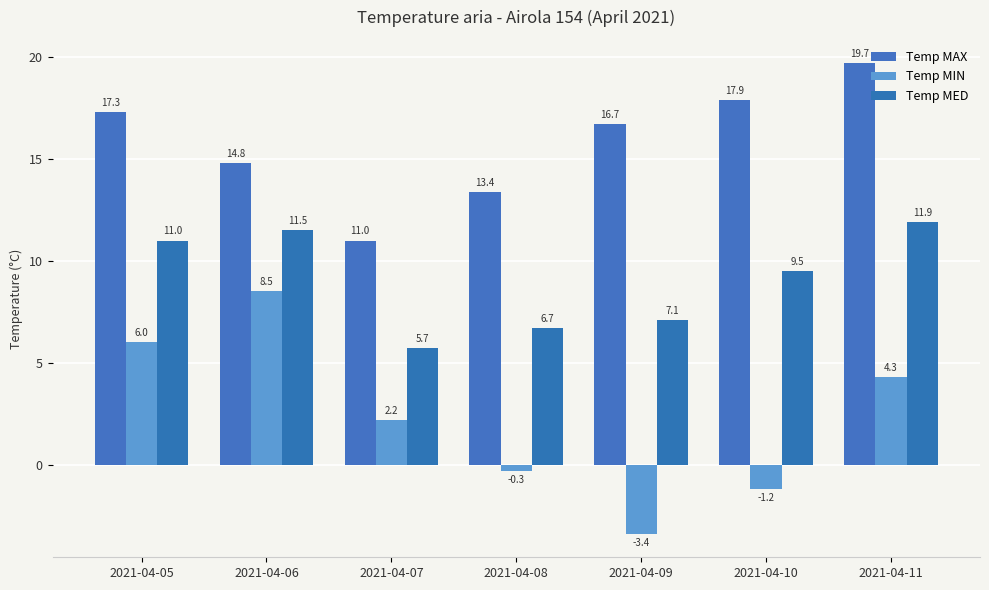

Which series has the largest total across all categories?

Temp MAX